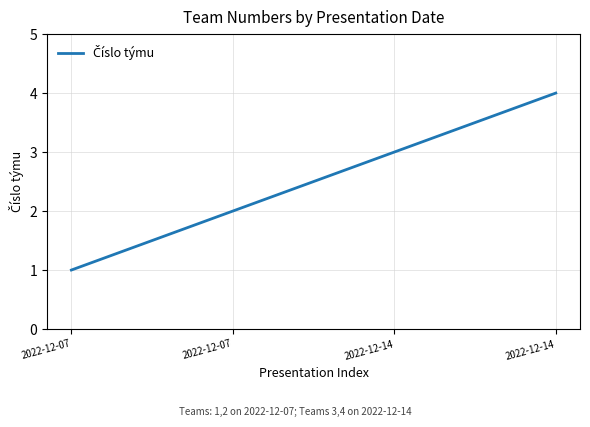

How many categories are shown in the chart?

4